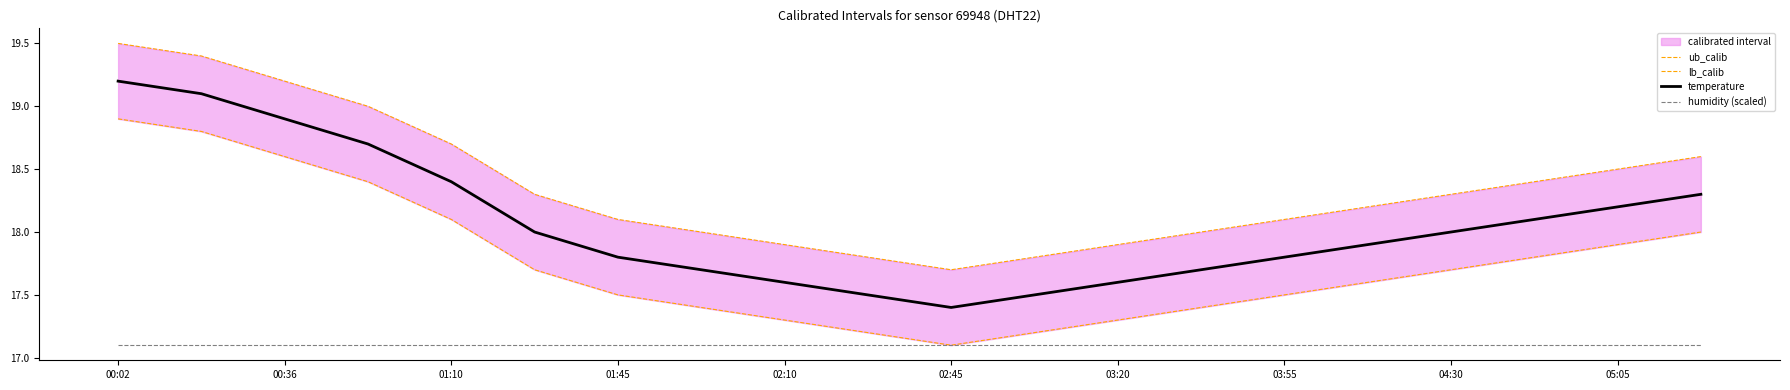

What is the average value of the lb_calib series?

17.8